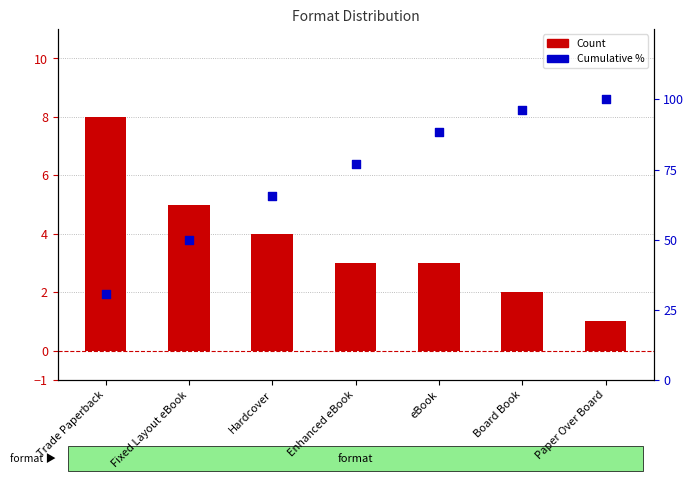

What is the total value across all series at Enhanced eBook?

79.9